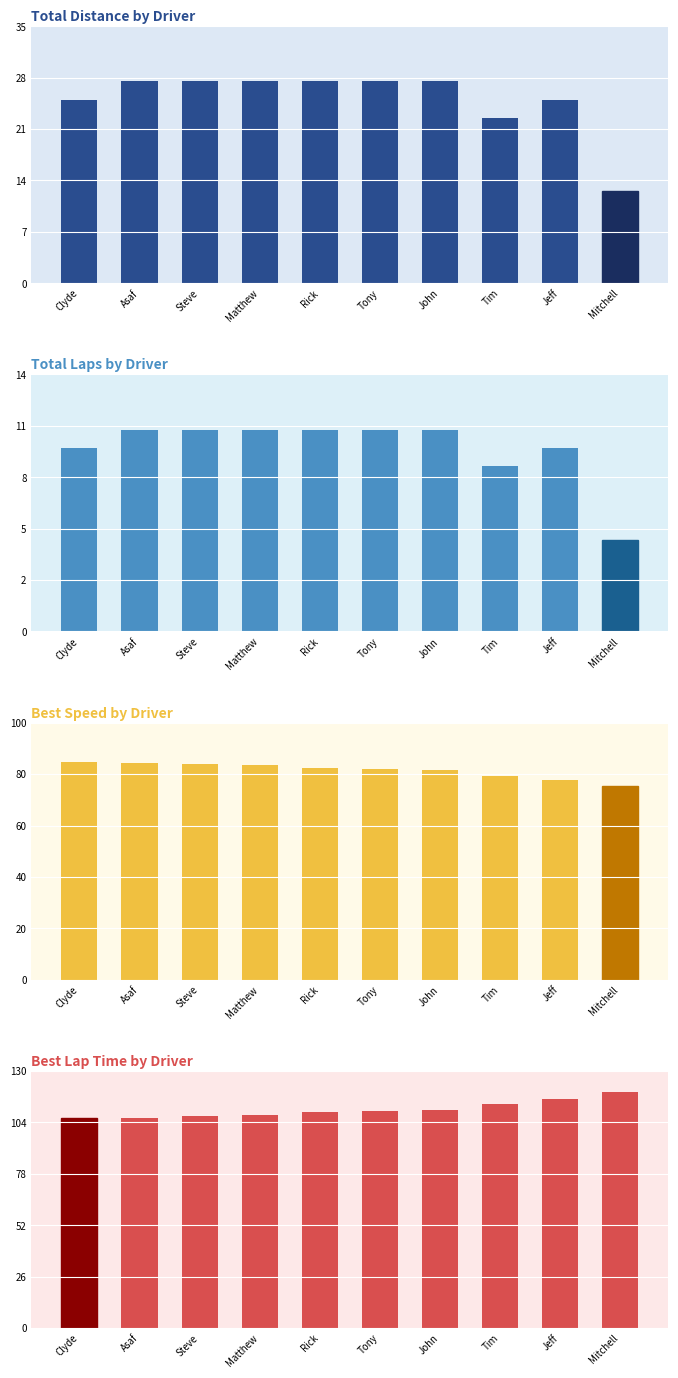

What is the total value across all series at Clyde?

226.0